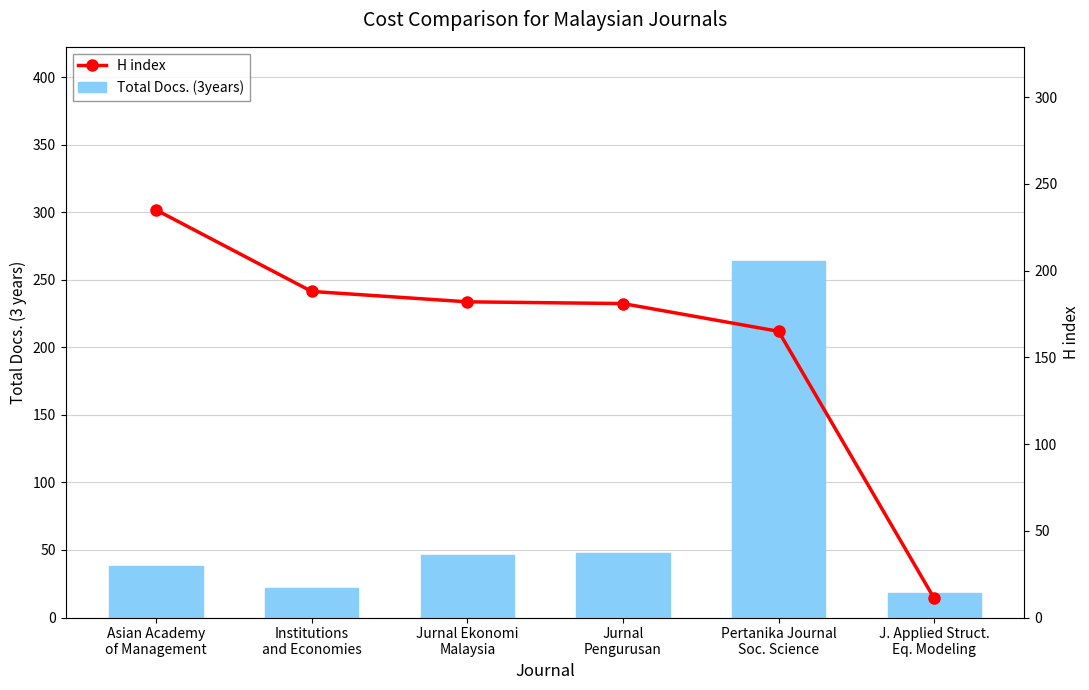

Reading left to right, transcribe all the data shown in this chart.

Total Docs. (3years): Asian Academy
of Management=38	Institutions
and Economies=22	Jurnal Ekonomi
Malaysia=46	Jurnal
Pengurusan=48	Pertanika Journal
Soc. Science=264	J. Applied Struct.
Eq. Modeling=18
H index: Asian Academy
of Management=235	Institutions
and Economies=188	Jurnal Ekonomi
Malaysia=182	Jurnal
Pengurusan=181	Pertanika Journal
Soc. Science=165	J. Applied Struct.
Eq. Modeling=11